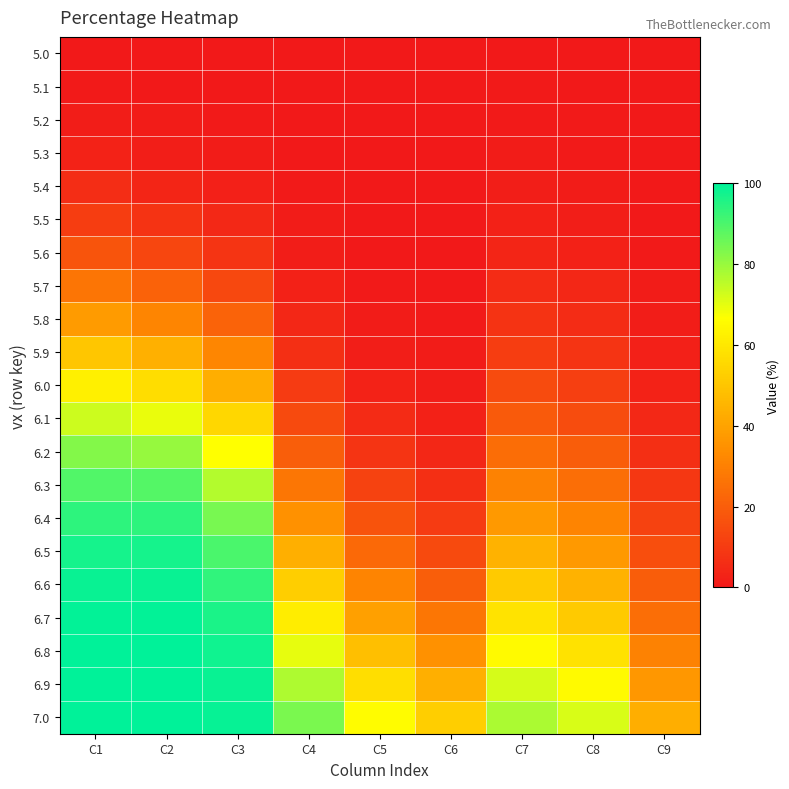

Reading left to right, extract all data points from this chart.

5.0: C1=0.2	C2=0.1	C3=0.1	C4=0.0	C5=0.0	C6=0.0	C7=0.2	C8=0.1	C9=0.0
5.1: C1=0.6	C2=0.3	C3=0.2	C4=0.0	C5=0.0	C6=0.0	C7=0.4	C8=0.2	C9=0.0
5.2: C1=1.4	C2=0.8	C3=0.4	C4=0.1	C5=0.0	C6=0.0	C7=0.6	C8=0.4	C9=0.1
5.3: C1=3.0	C2=1.9	C3=1.0	C4=0.2	C5=0.0	C6=0.0	C7=1.0	C8=0.7	C9=0.1
5.4: C1=5.9	C2=3.9	C3=2.1	C4=0.4	C5=0.1	C6=0.0	C7=1.6	C8=1.1	C9=0.2
5.5: C1=10.6	C2=7.5	C3=4.3	C4=0.8	C5=0.1	C6=0.0	C7=2.5	C8=1.8	C9=0.3
5.6: C1=17.4	C2=13.1	C3=8.0	C4=1.4	C5=0.3	C6=0.1	C7=3.7	C8=2.7	C9=0.6
5.7: C1=26.6	C2=21.1	C3=13.7	C4=2.4	C5=0.5	C6=0.2	C7=5.5	C8=4.0	C9=0.9
5.8: C1=37.7	C2=31.5	C3=21.7	C4=4.0	C5=1.0	C6=0.4	C7=7.8	C8=5.8	C9=1.4
5.9: C1=50.0	C2=43.8	C3=31.7	C4=6.4	C5=1.8	C6=0.8	C7=10.8	C8=8.2	C9=2.1
6.0: C1=62.3	C2=56.8	C3=43.2	C4=9.8	C5=3.1	C6=1.4	C7=14.6	C8=11.2	C9=3.1
6.1: C1=73.4	C2=69.4	C3=55.1	C4=14.3	C5=5.1	C6=2.4	C7=19.1	C8=15.0	C9=4.5
6.2: C1=82.6	C2=80.3	C3=66.5	C4=20.0	C5=7.9	C6=4.0	C7=24.5	C8=19.6	C9=6.4
6.3: C1=89.4	C2=88.8	C3=76.4	C4=27.0	C5=11.9	C6=6.4	C7=30.5	C8=24.9	C9=8.8
6.4: C1=94.1	C2=94.1	C3=84.2	C4=35.0	C5=17.0	C6=9.8	C7=37.2	C8=30.9	C9=11.8
6.5: C1=97.0	C2=97.0	C3=89.9	C4=43.7	C5=23.4	C6=14.3	C7=44.2	C8=37.4	C9=15.5
6.6: C1=98.6	C2=98.6	C3=93.7	C4=52.7	C5=30.9	C6=20.0	C7=51.5	C8=44.3	C9=19.8
6.7: C1=99.4	C2=99.4	C3=96.2	C4=61.6	C5=39.3	C6=27.0	C7=58.6	C8=51.4	C9=24.9
6.8: C1=99.8	C2=99.8	C3=97.7	C4=69.9	C5=48.2	C6=35.0	C7=65.5	C8=58.5	C9=30.6
6.9: C1=99.9	C2=99.9	C3=98.7	C4=77.3	C5=57.2	C6=43.7	C7=72.0	C8=65.3	C9=36.7
7.0: C1=100.0	C2=100.0	C3=99.2	C4=83.6	C5=65.9	C6=52.7	C7=77.7	C8=71.6	C9=43.3